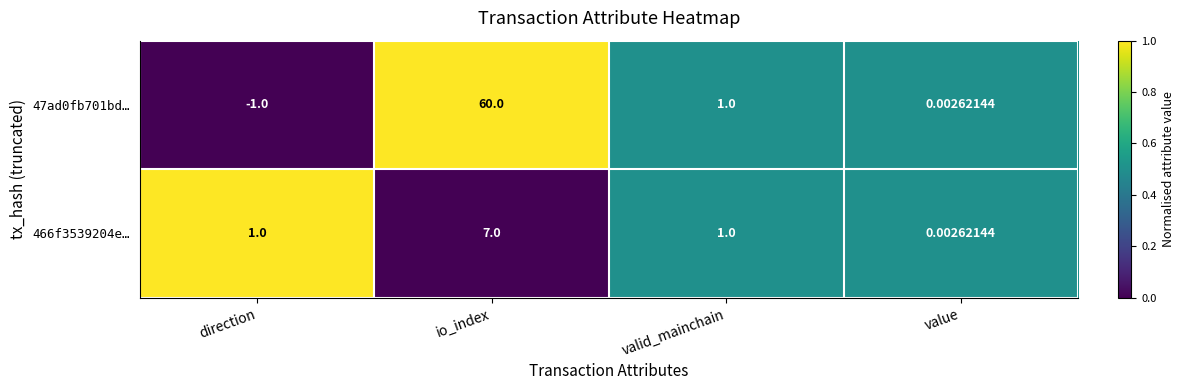

Which category has the lowest value across all series?

direction